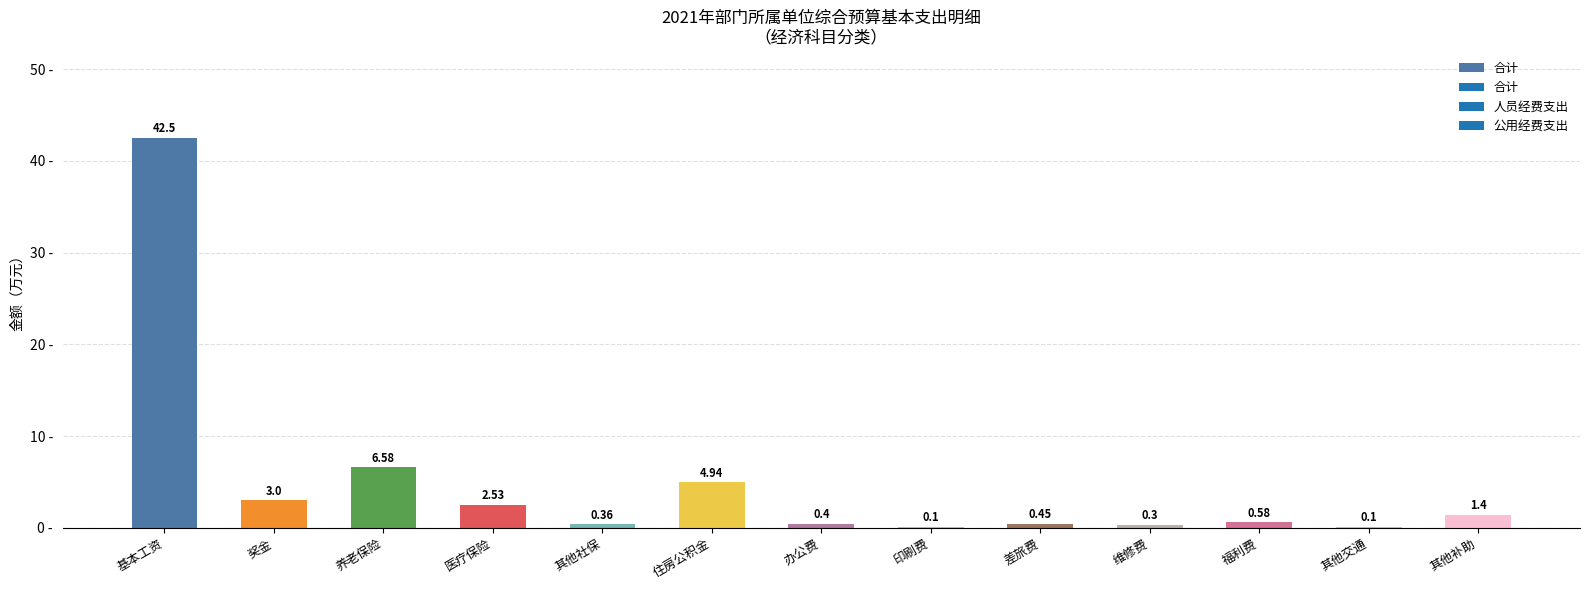

What is the difference between the values at 其他补助 and 其他交通?

1.3